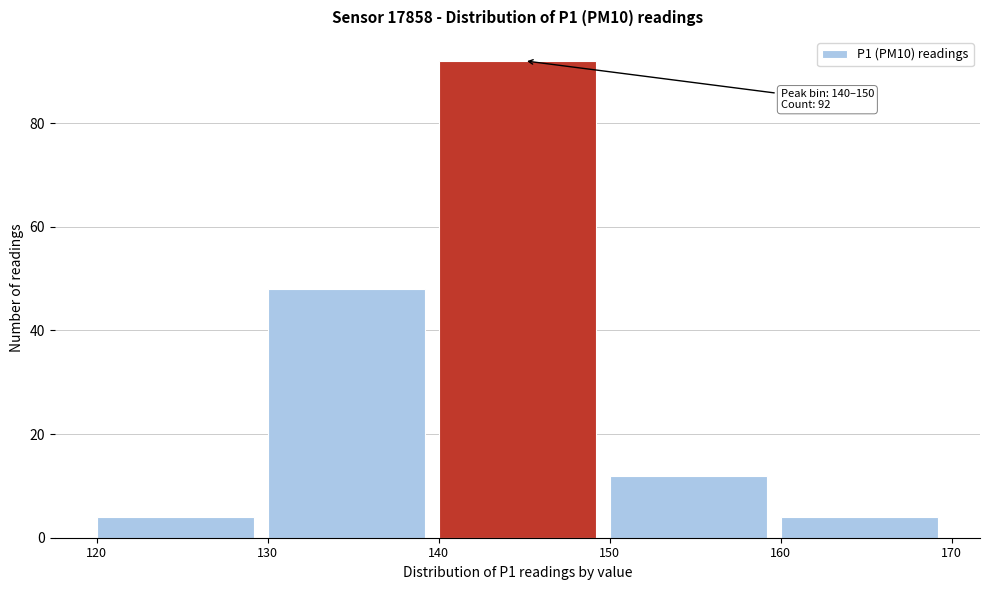

Over which range of the x-axis is the bar tallest?

140 to 150